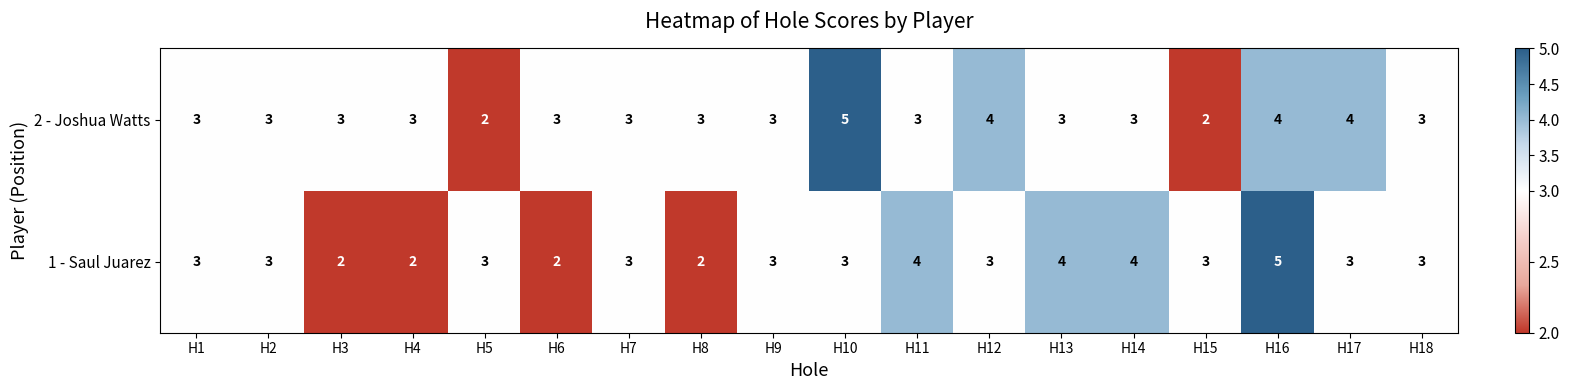

Which series changed the most between H9 and H11?

1 - Saul Juarez